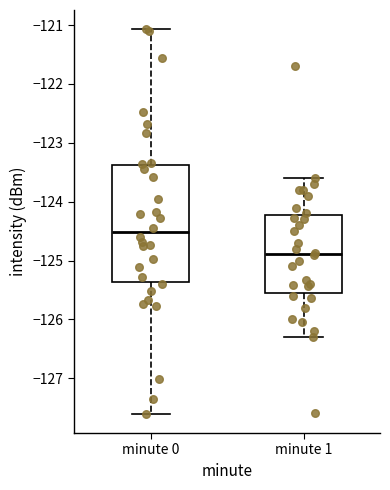

Comparing the boxes themselves (not the whiskers), which one is the tallest?

minute 0